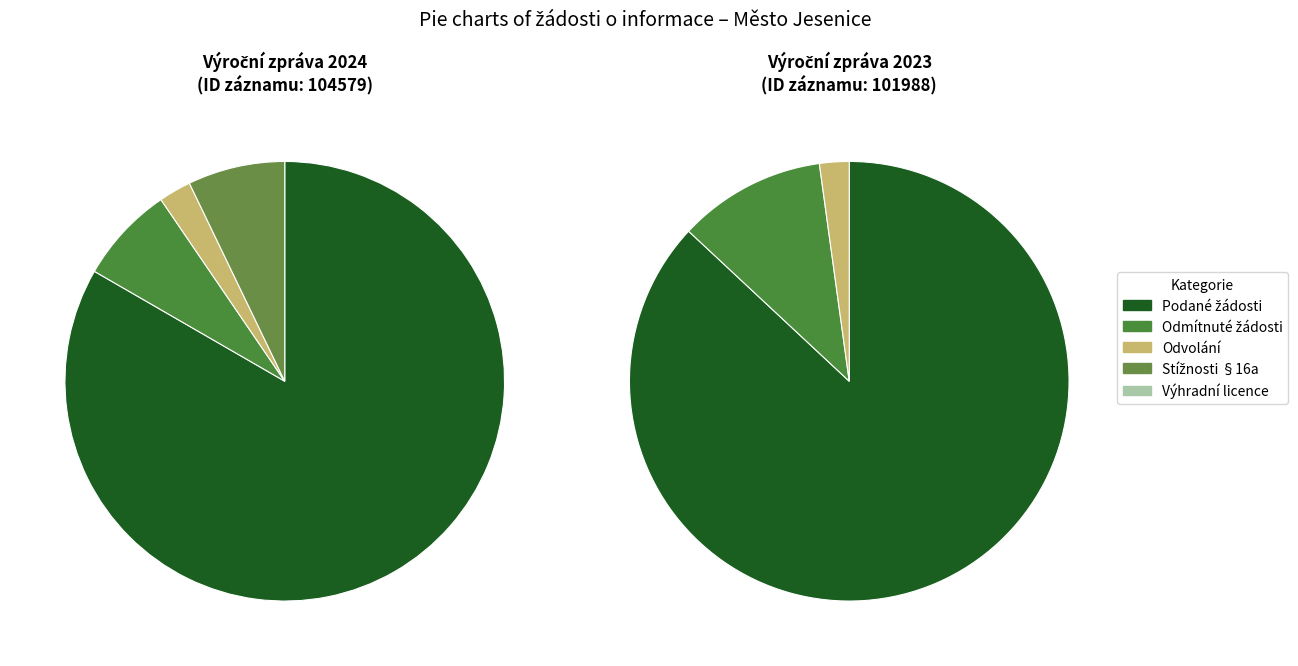

Rank the series by their maximum value, from lowest to highest.

Počet poskytnutých výhradních licencí, Počet podaných odvolání proti rozhodnutí, Počet stížností podaných podle § 16a, Počet odmítnutých žádostí o informace, Počet podaných žádostí o informace